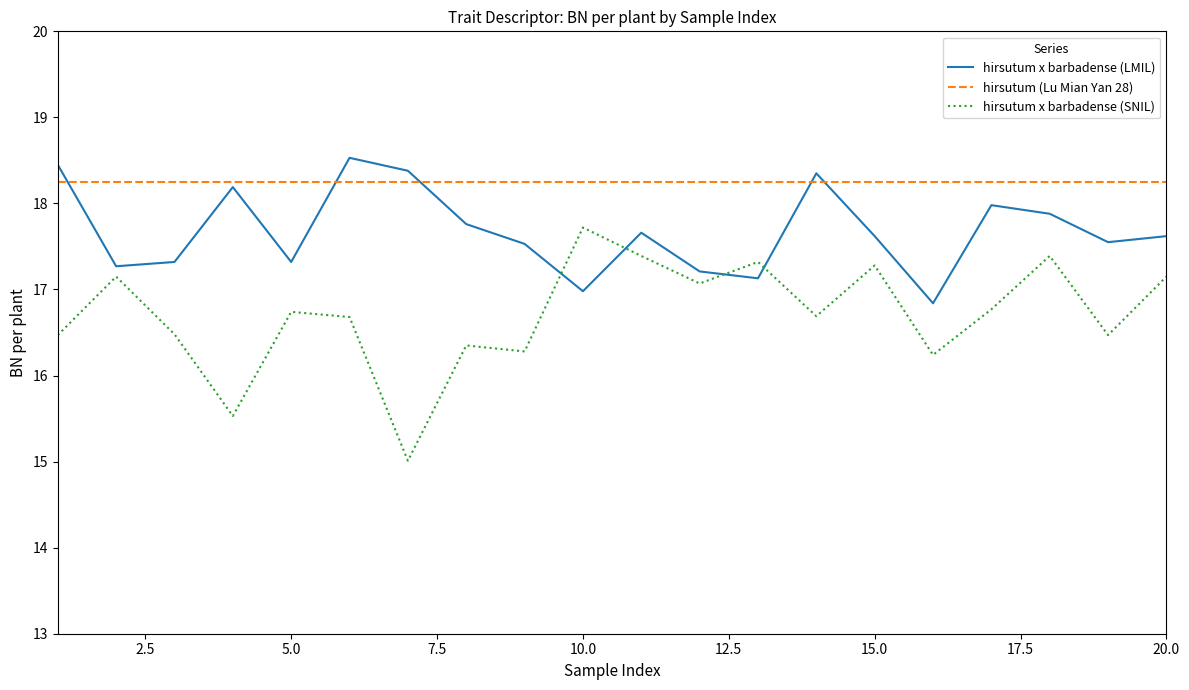

List the series in order of their overall mean, highest first.

hirsutum (Lu Mian Yan 28), hirsutum x barbadense (LMIL), hirsutum x barbadense (SNIL)